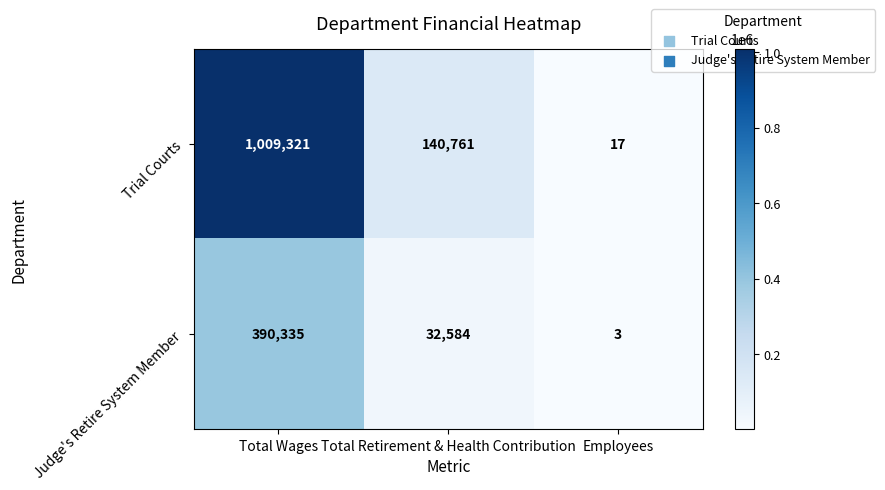

True or false: Trial Courts has a value of 574181 at Total Wages.

False